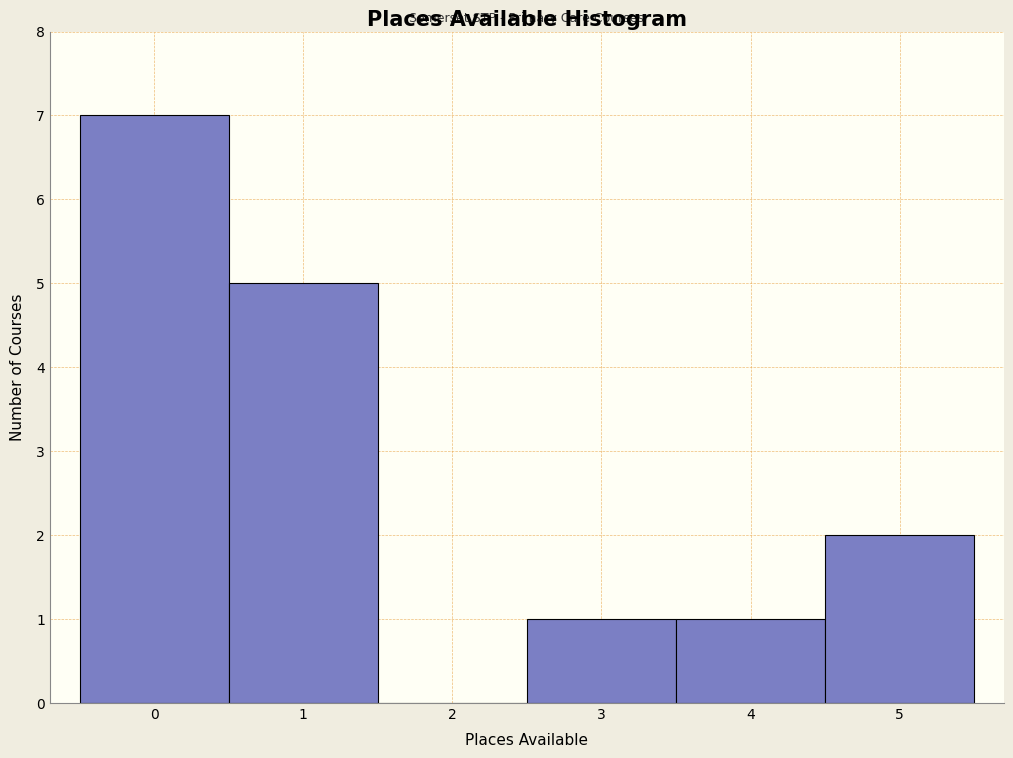

What is the height of the bar covering 4.5 to 5.5 on the x-axis? The values are not printed on the chart, so give them approximately, as read against the axis.

2